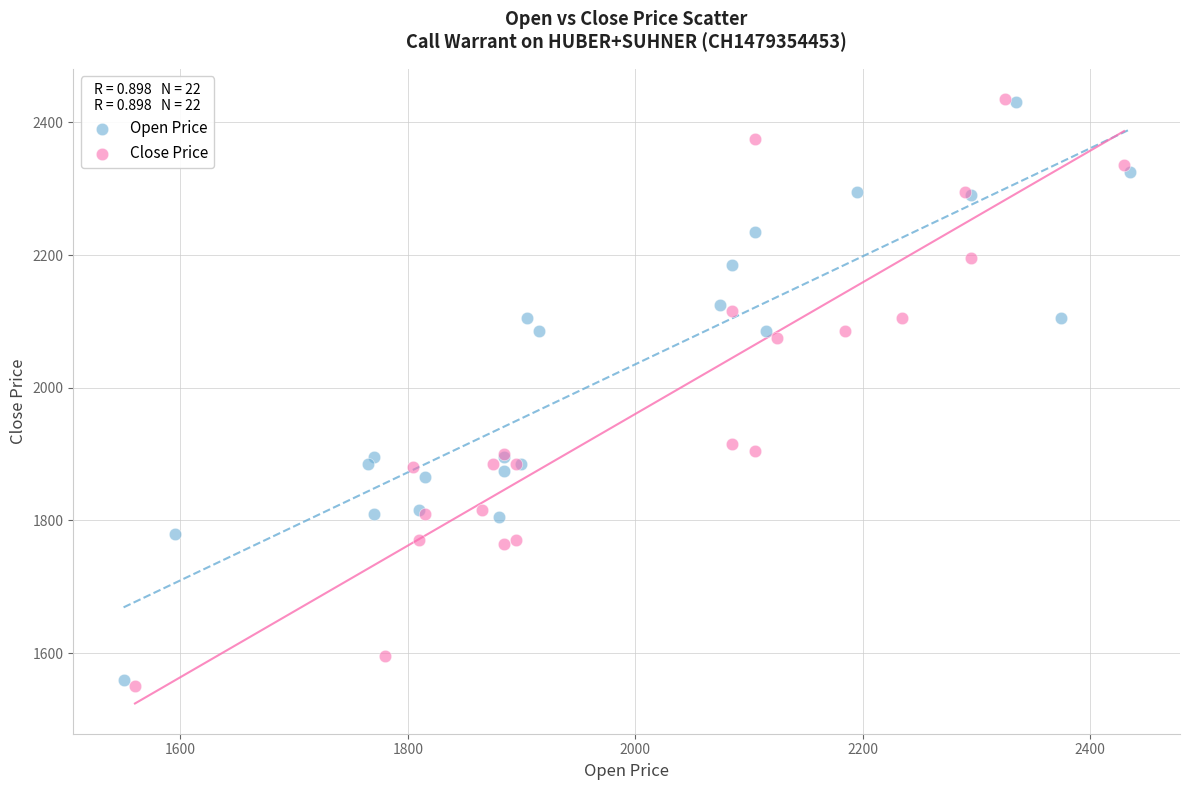

What are all the series names shown in the legend?

Open Price, Close Price